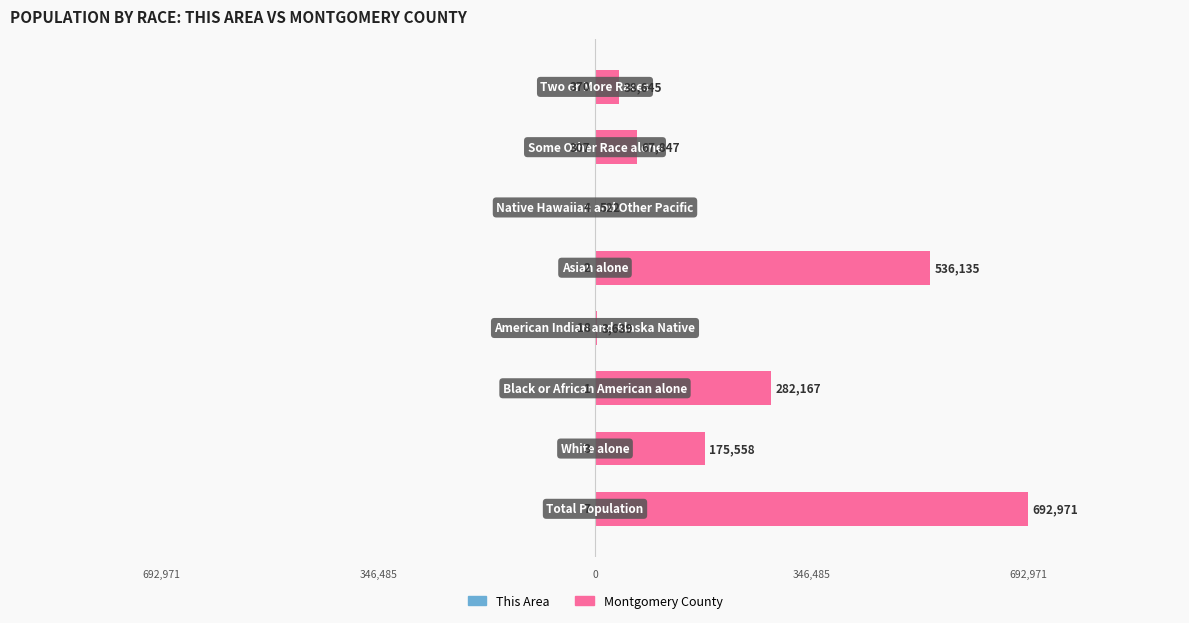

What are all the series names shown in the legend?

This Area, Montgomery County